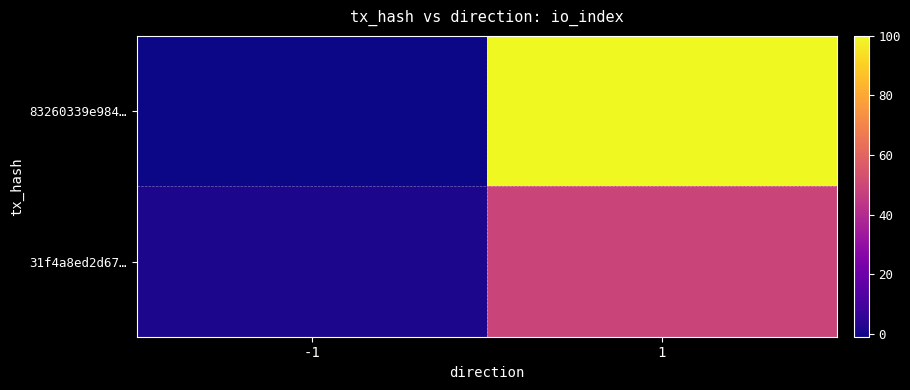

What is the difference between the highest and lowest values at -1?

2